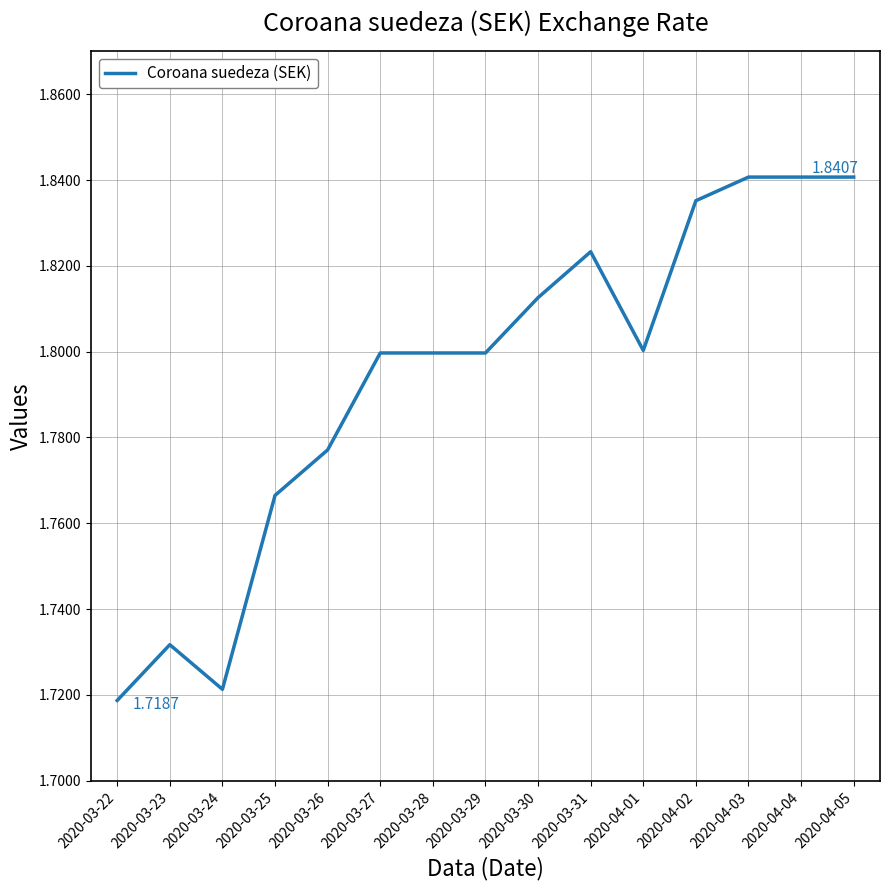

What is the ratio of the value at 2020-03-22 to the value at 2020-03-23?

1.0